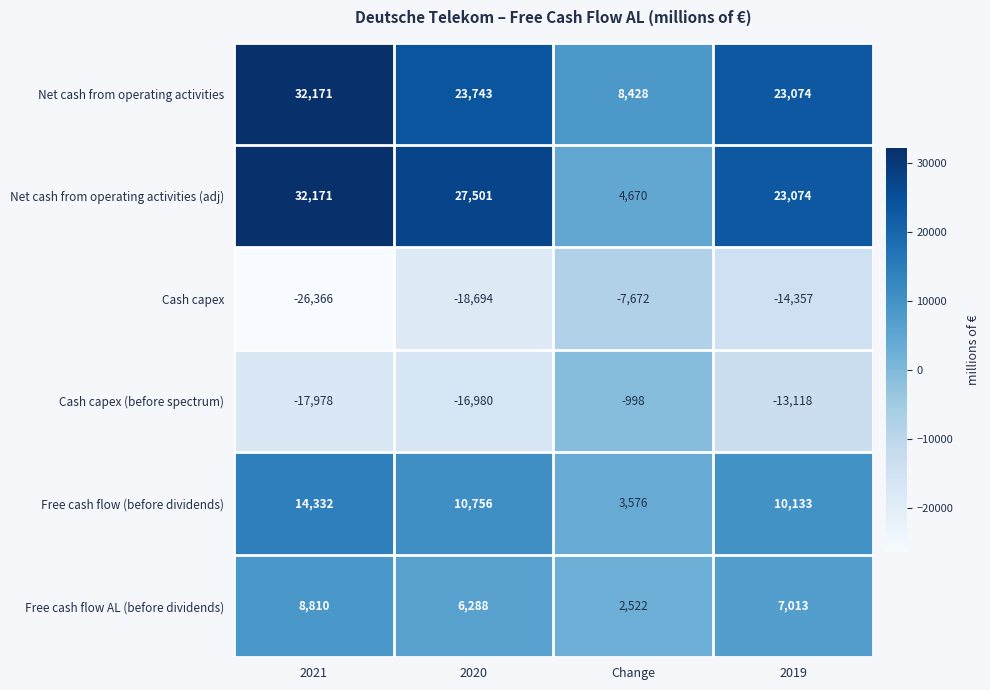

Which series changed the most between 2020 and 2019?

Net cash from operating activities (adj)